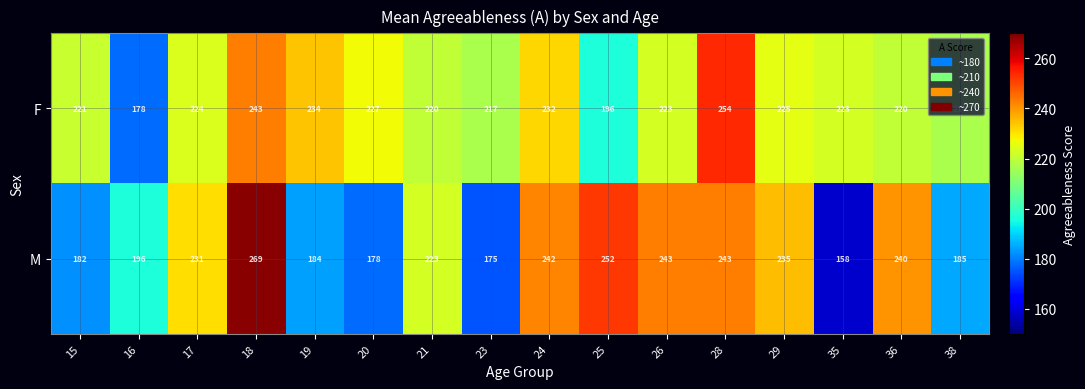

List the series in order of their peak value, lowest first.

F, M